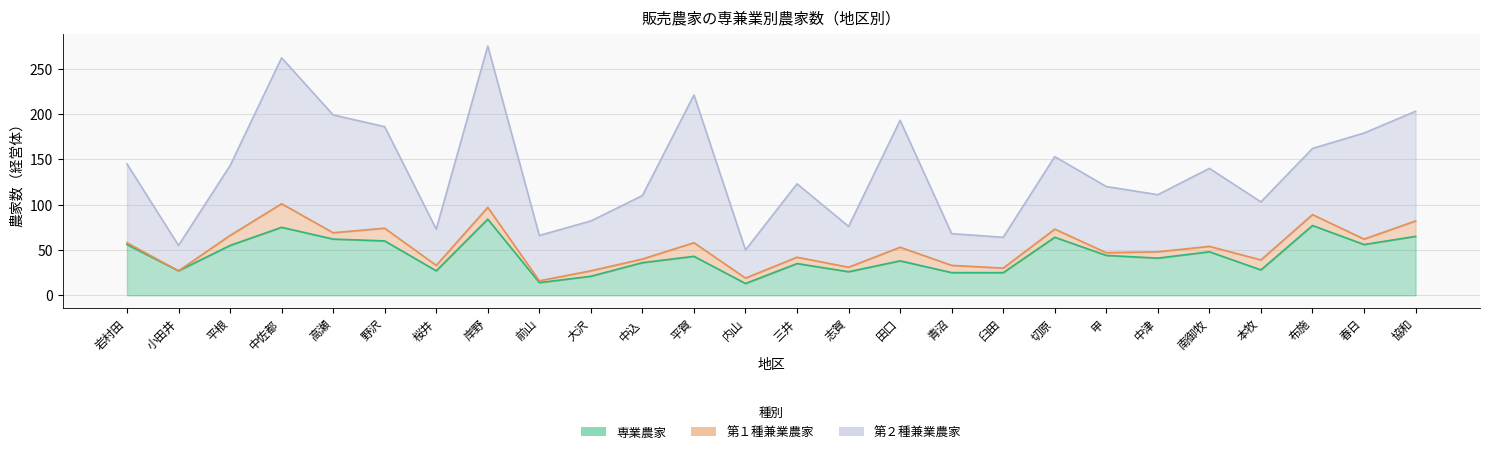

What is the spread (max minus min) of values at 桜井?

34